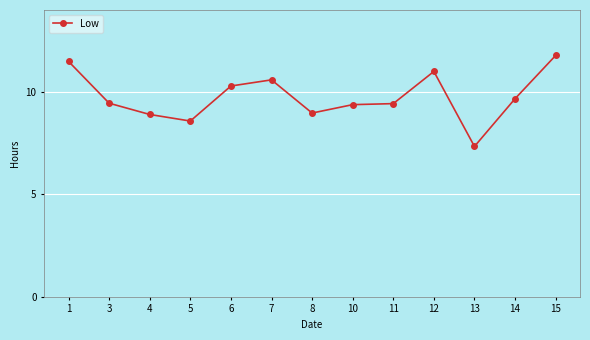

What is the change in value from 4 to 12?

+2.1